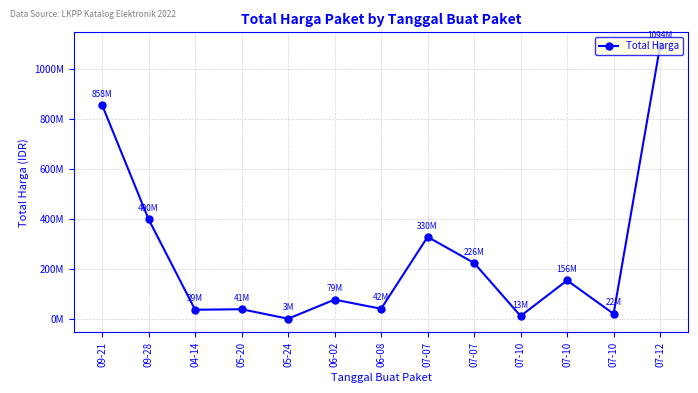

What is the sum of the values at 07-12 and 09-21?

1951616500